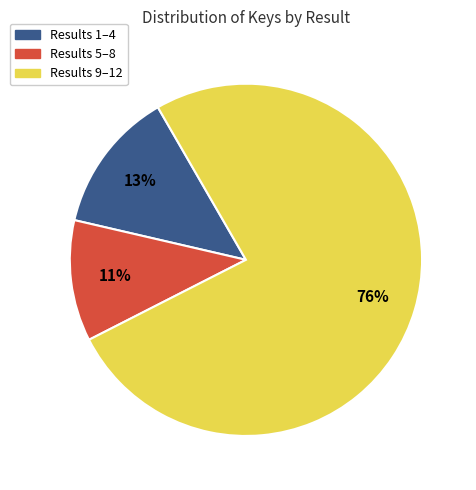

True or false: Results 9–12 accounts for 88% of the total.

False